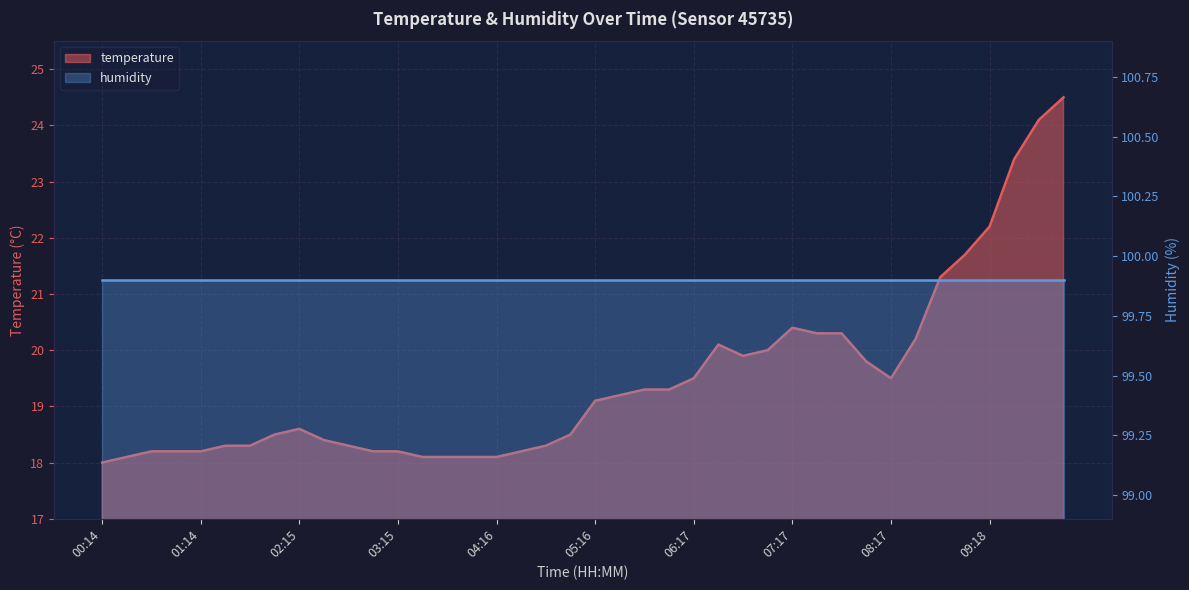

List the labels in order of value, largest first.

10:03, 09:48, 09:33, 09:18, 09:03, 08:48, 07:17, 07:32, 07:47, 08:33, 06:32, 07:02, 06:47, 08:02, 06:17, 08:17, 05:46, 06:01, 05:31, 05:16, 02:15, 02:00, 05:01, 02:30, 01:29, 01:45, 02:45, 04:46, 00:44, 00:59, 01:14, 03:00, 03:15, 04:31, 00:29, 03:30, 03:45, 04:01, 04:16, 00:14